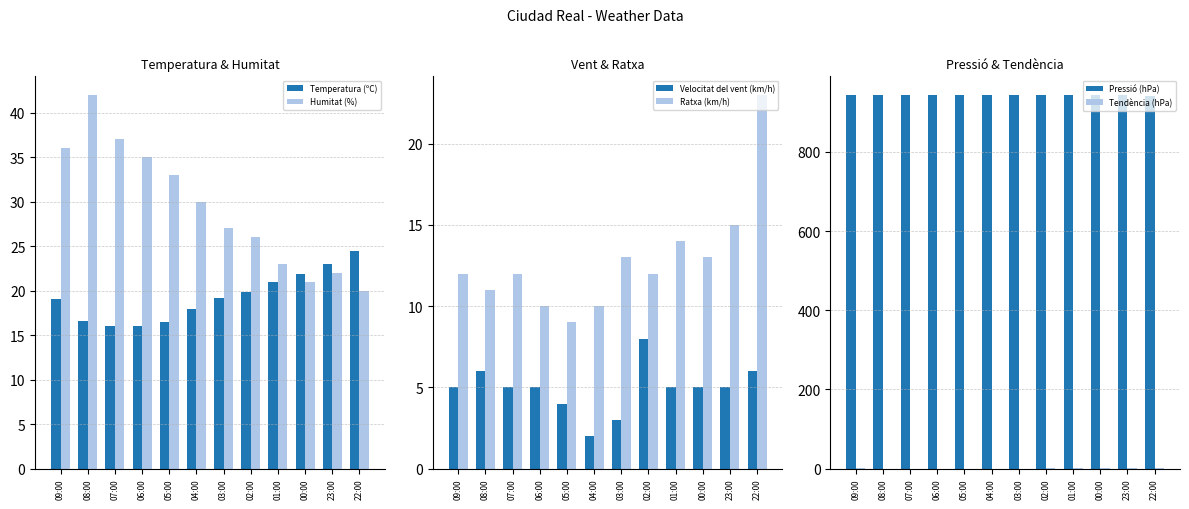

What are all the series names shown in the legend?

Temperatura (ºC), Humitat (%), Velocitat del vent (km/h), Ratxa (km/h), Pressió (hPa), Tendència (hPa)